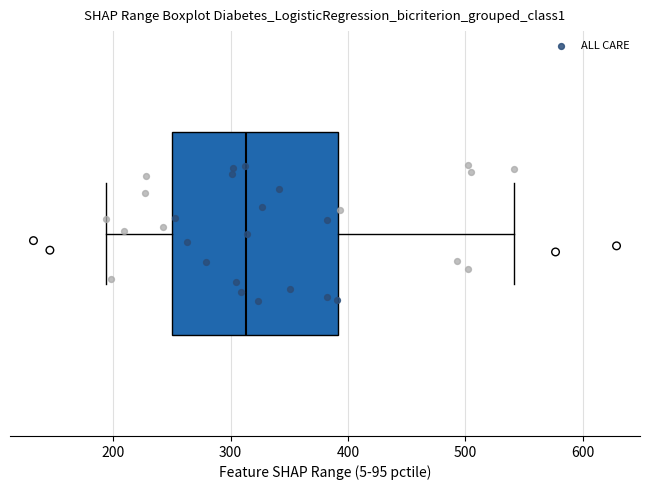

Transcribe this box plot: give where the median line is, the range the box spans, and where the two whiskers end, as read against the x-axis. The values are not printed on the chart, so give them approximately, as read against the axis.

median 310, box 250 to 390, whiskers 190 to 540